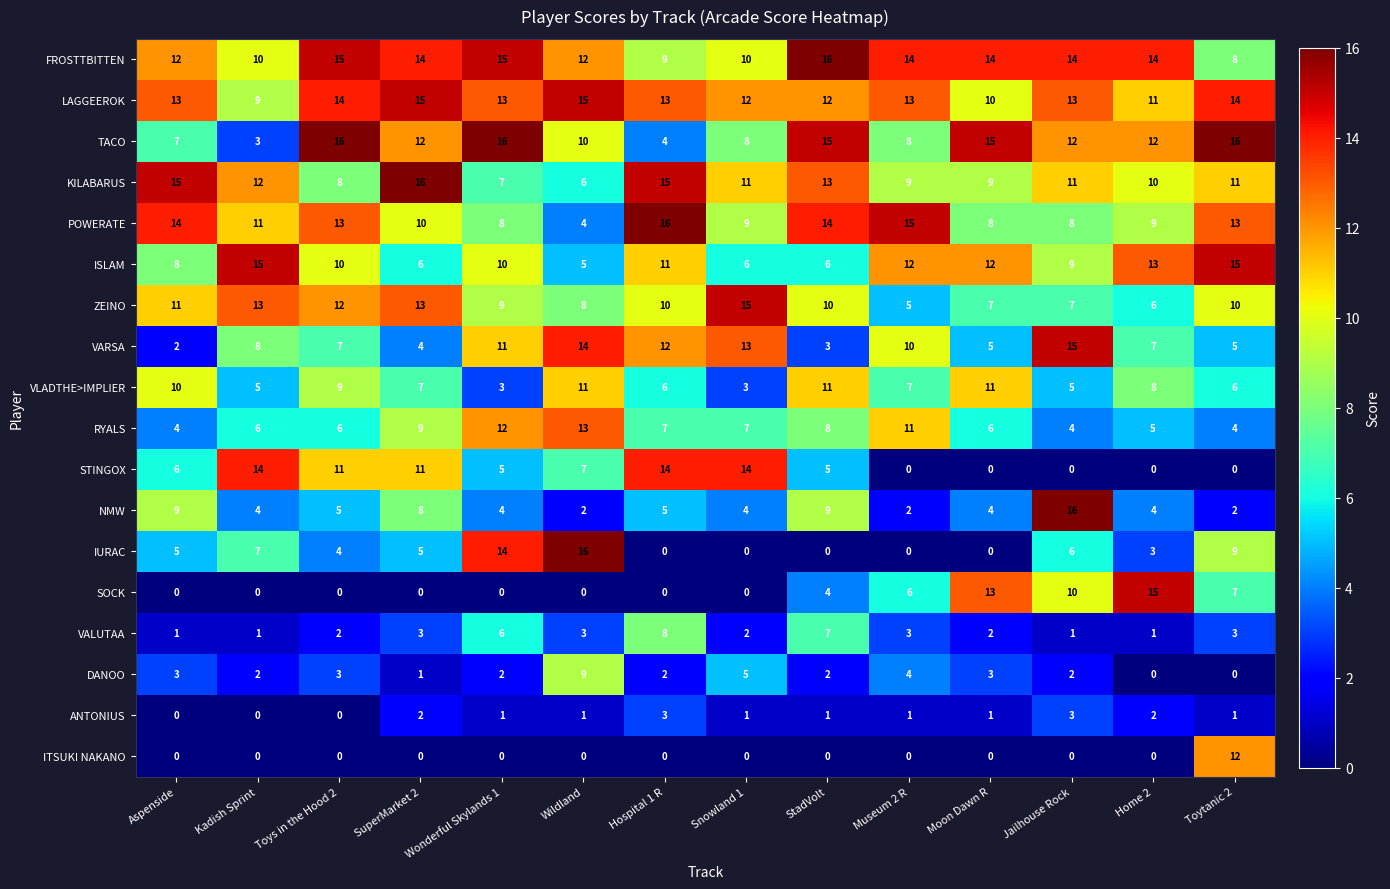

Between Museum 2 R and Home 2, which series saw the biggest shift?

SOCK